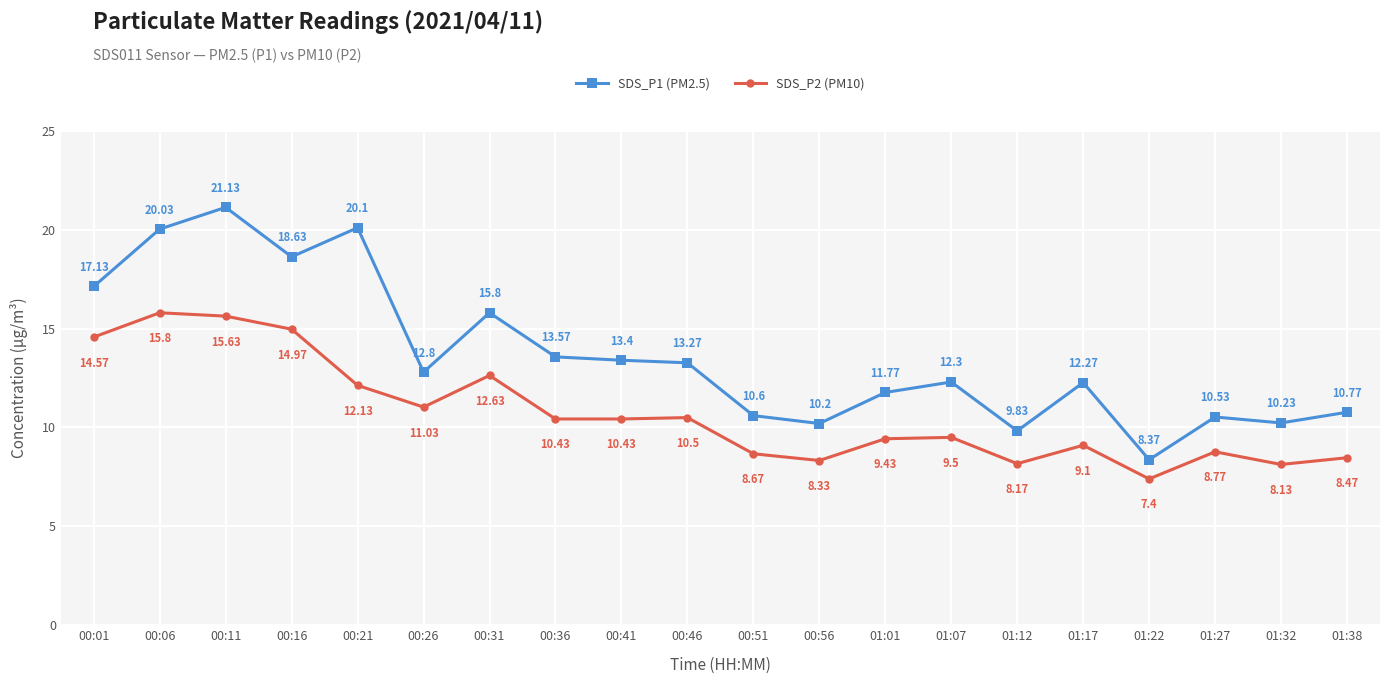

What is the label of the 18th point from the right?

00:11